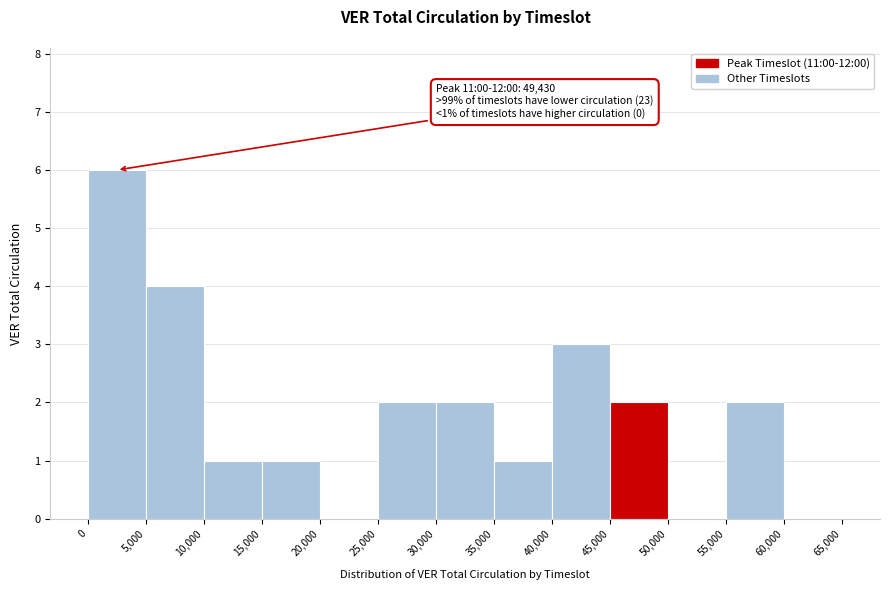

Over which range of the x-axis is the bar tallest?

0 to 5,000